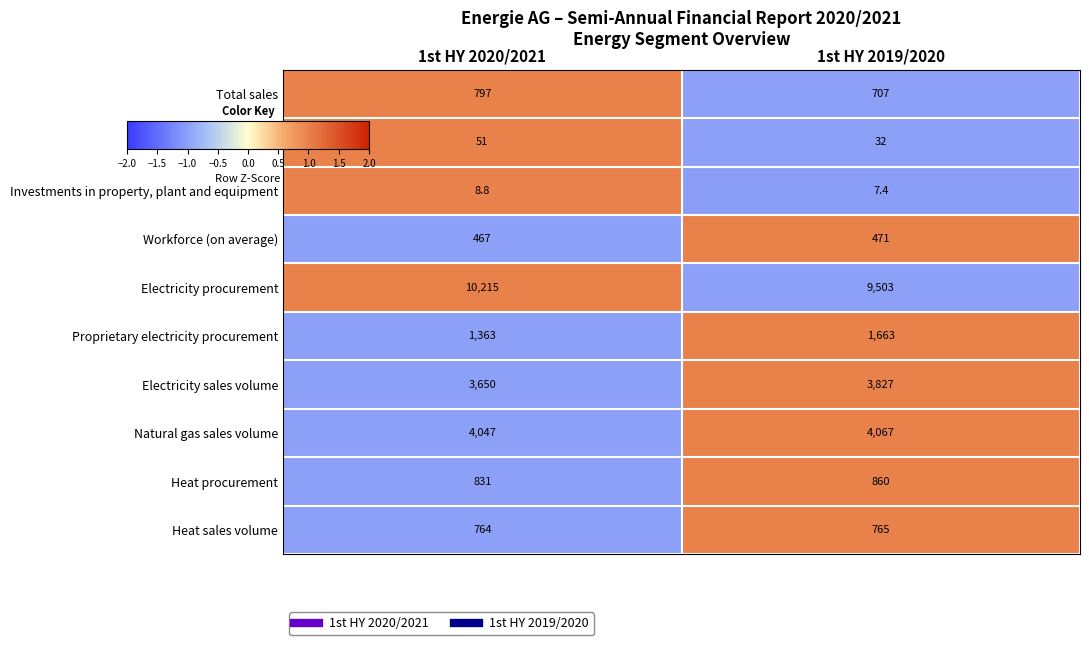

Reading left to right, list all the values displayed in this chart.

Total sales: 797.0	707.0
EBIT: 51.0	32.0
Investments in property, plant and equipment: 8.8	7.4
Workforce (on average): 467.0	471.0
Electricity procurement: 10215.0	9503.0
Proprietary electricity procurement: 1363.0	1663.0
Electricity sales volume: 3650.0	3827.0
Natural gas sales volume: 4047.0	4067.0
Heat procurement: 831.0	860.0
Heat sales volume: 764.0	765.0